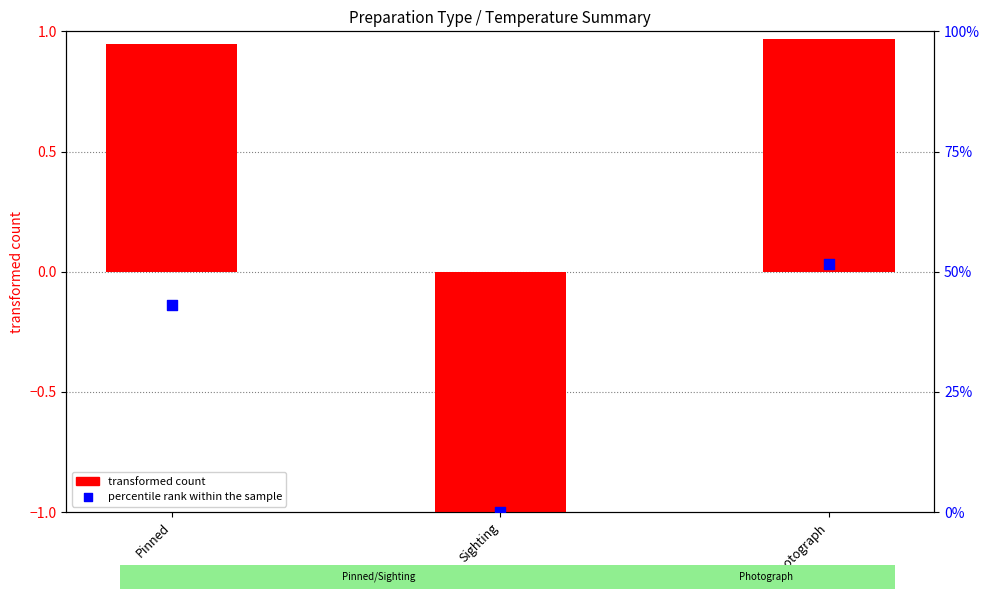

Which series contains the highest Y value?

percentile rank within the sample